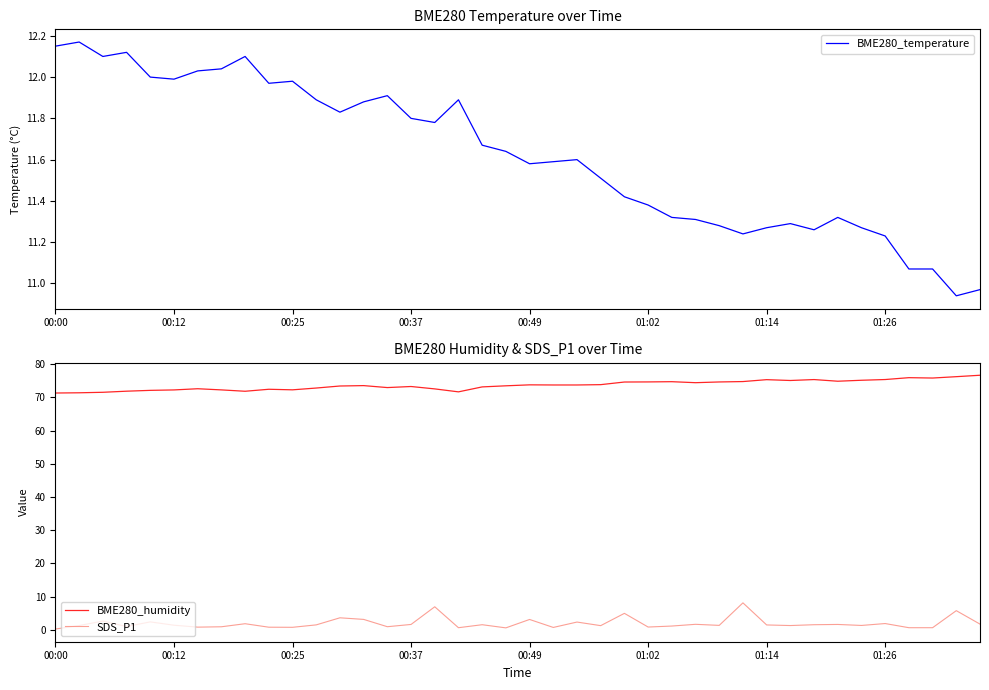

True or false: SDS_P1 and BME280_humidity cross at least once.

False